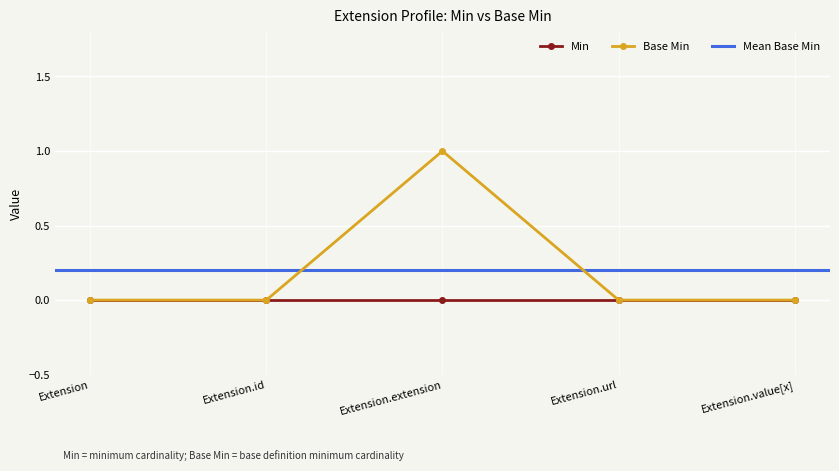

How many points are higher than both their immediate neighbors (excluding endpoints)?

1